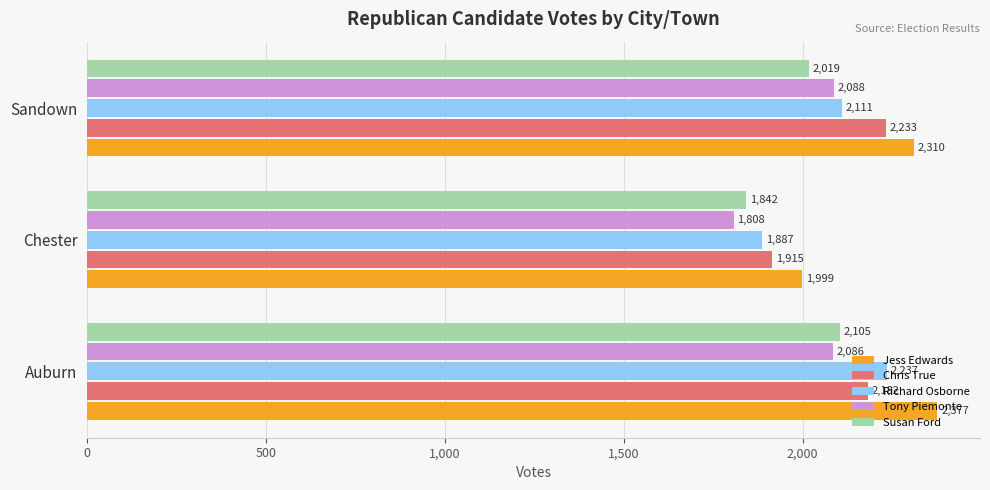

Which label corresponds to the smallest value in the chart?

Chester